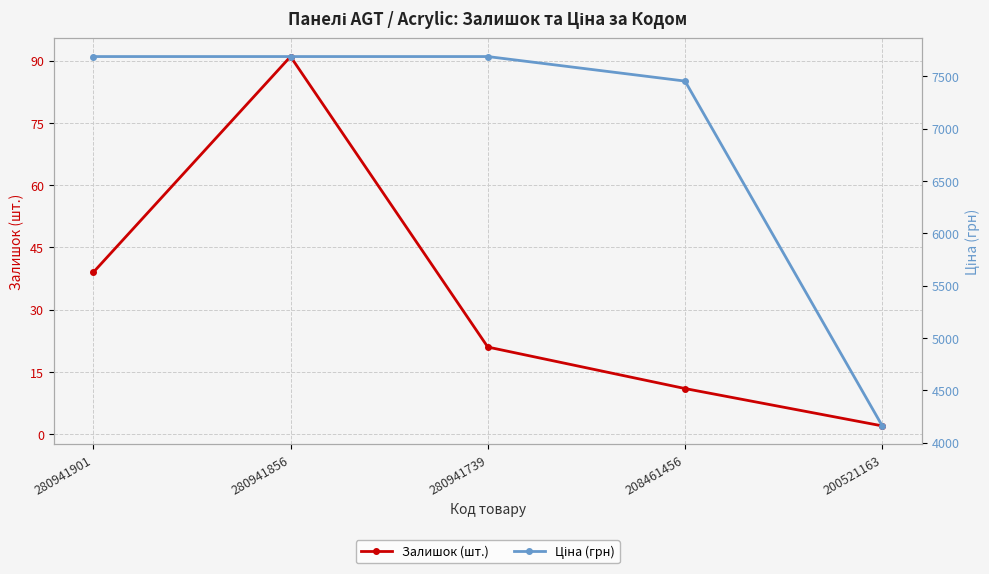

Which series has the largest total across all categories?

Ціна (грн)